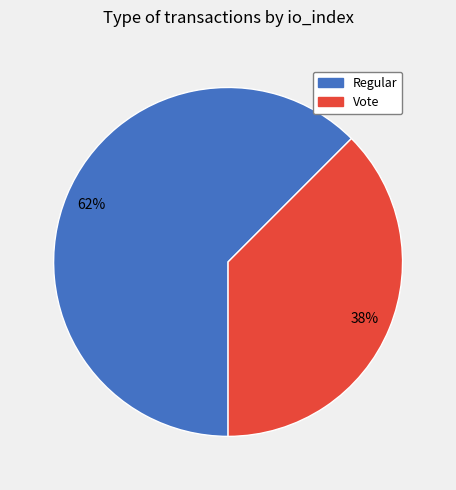

Does any single category account for the majority?

Yes